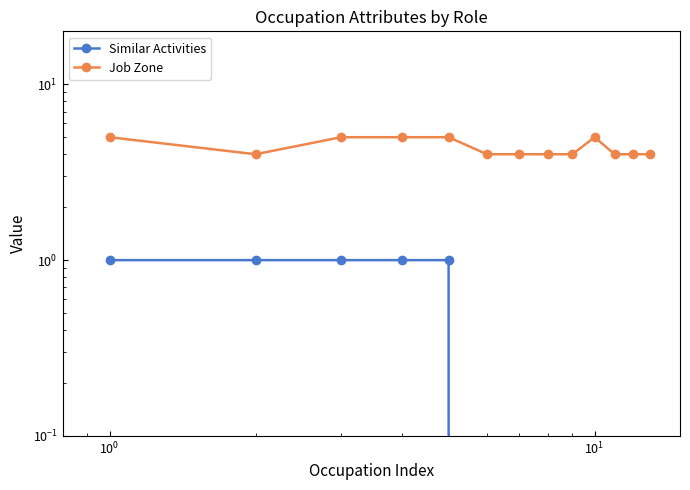

What is the sum of all Job Zone values?

57